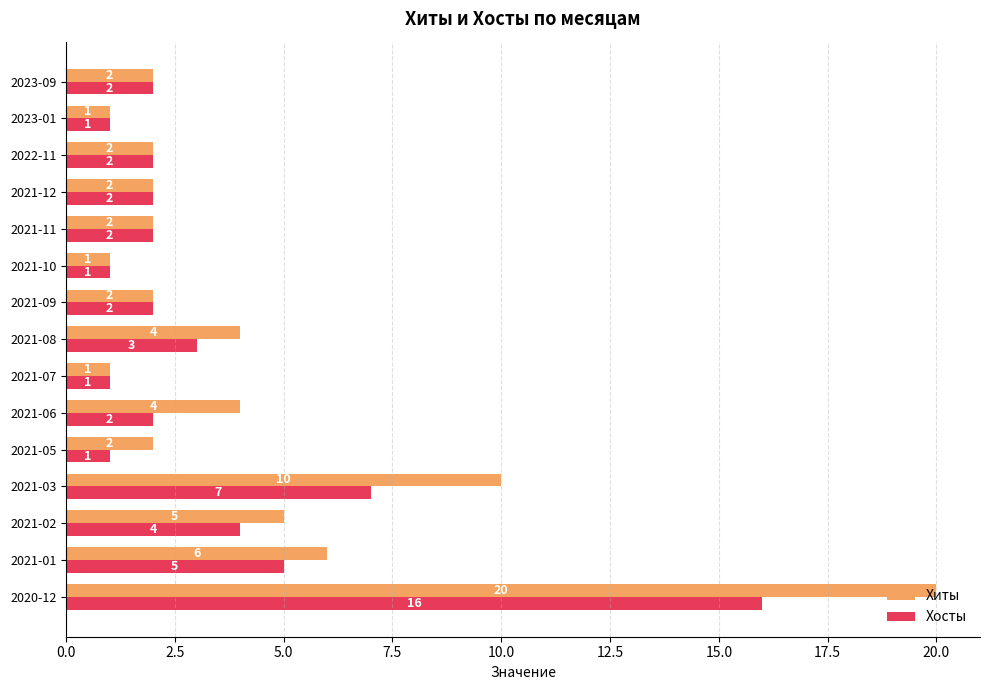

What is the average value of the Хиты series?

4